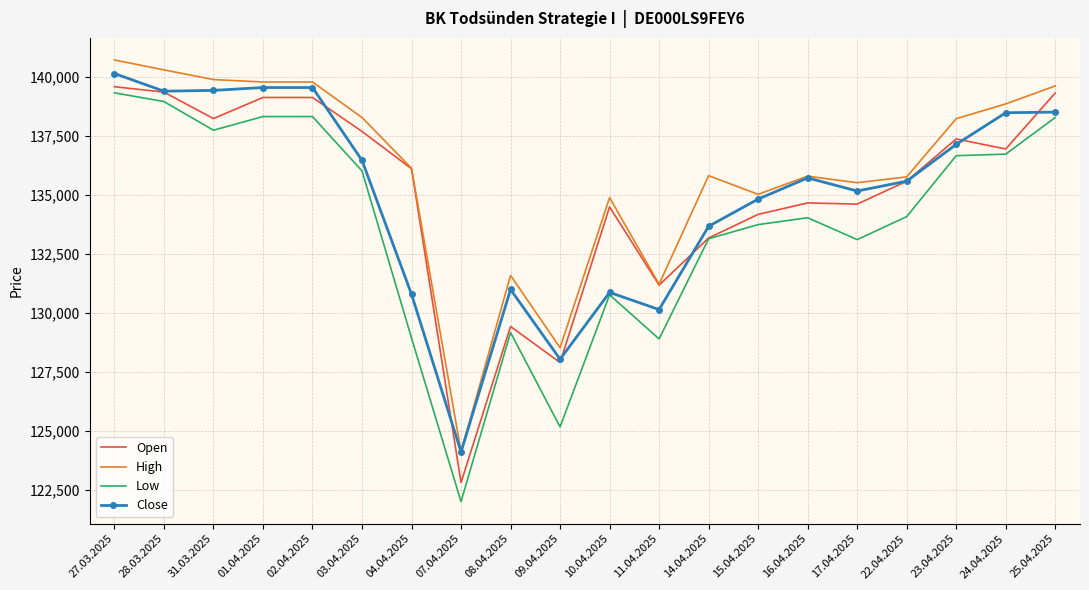

True or false: Low and High cross at least once.

False